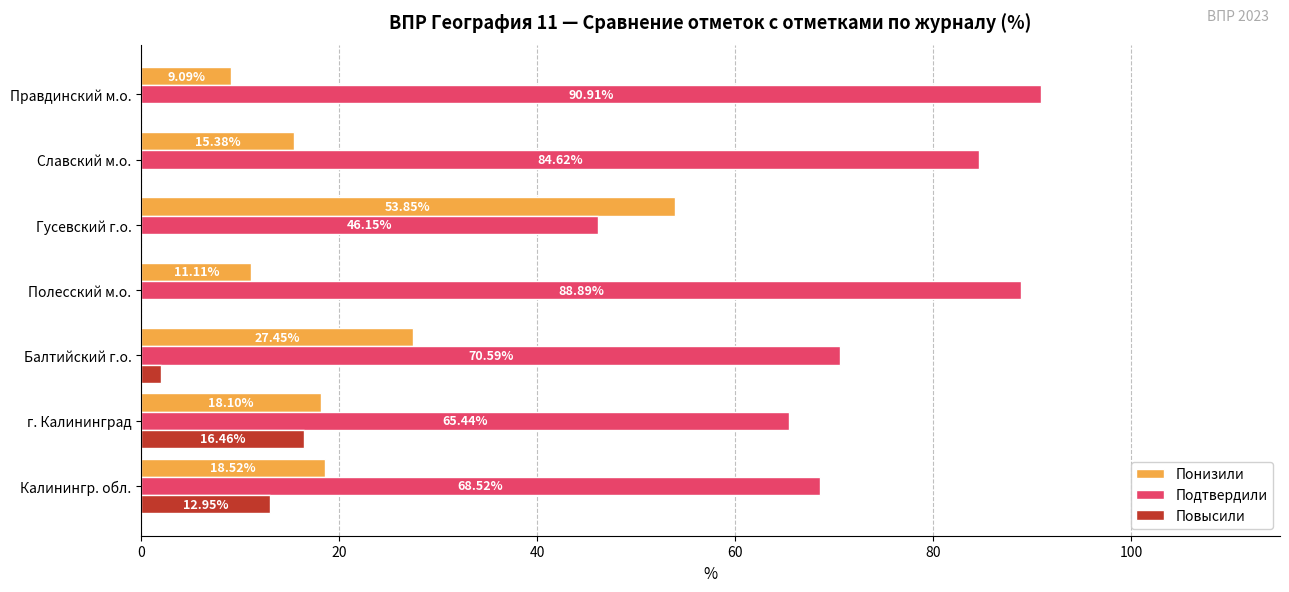

At which label is Понизили closest to 31?

Балтийский г.о.